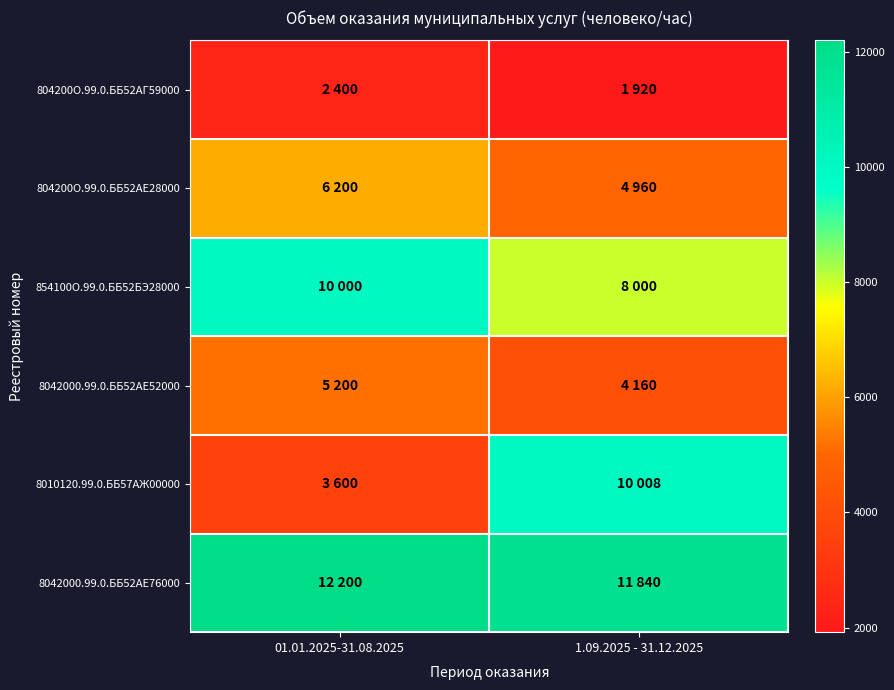

What is the difference between the highest and lowest values at 01.01.2025-31.08.2025?

9800